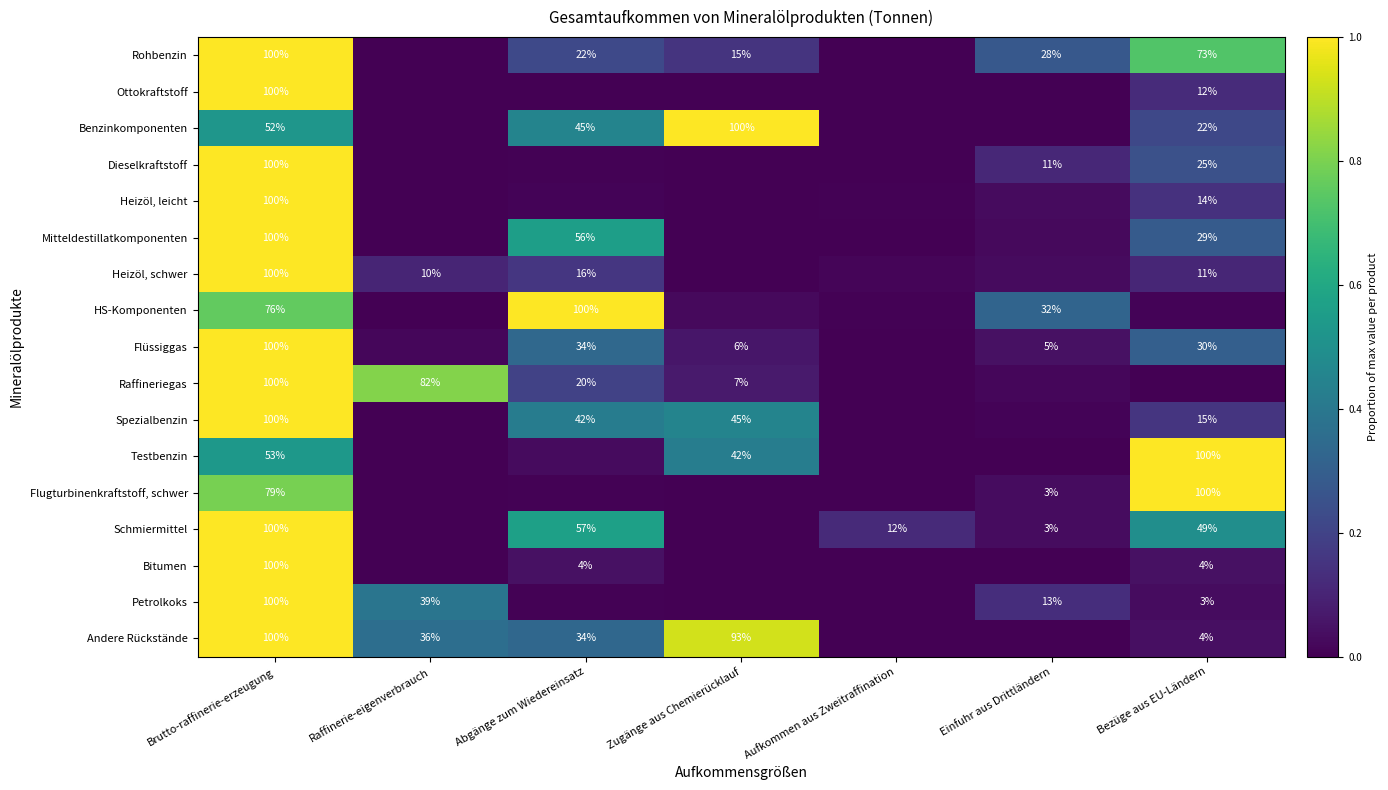

At Einfuhr aus Drittländern, list the series in order from largest to smallest.

HS-Komponenten, Rohbenzin, Petrolkoks, Dieselkraftstoff, Flüssiggas, Schmiermittel, Flugturbinenkraftstoff, schwer, Heizöl, schwer, Heizöl, leicht, Mitteldestillatkomponenten, Raffineriegas, Spezialbenzin, Benzinkomponenten, Testbenzin, Ottokraftstoff, Bitumen, Andere Rückstände